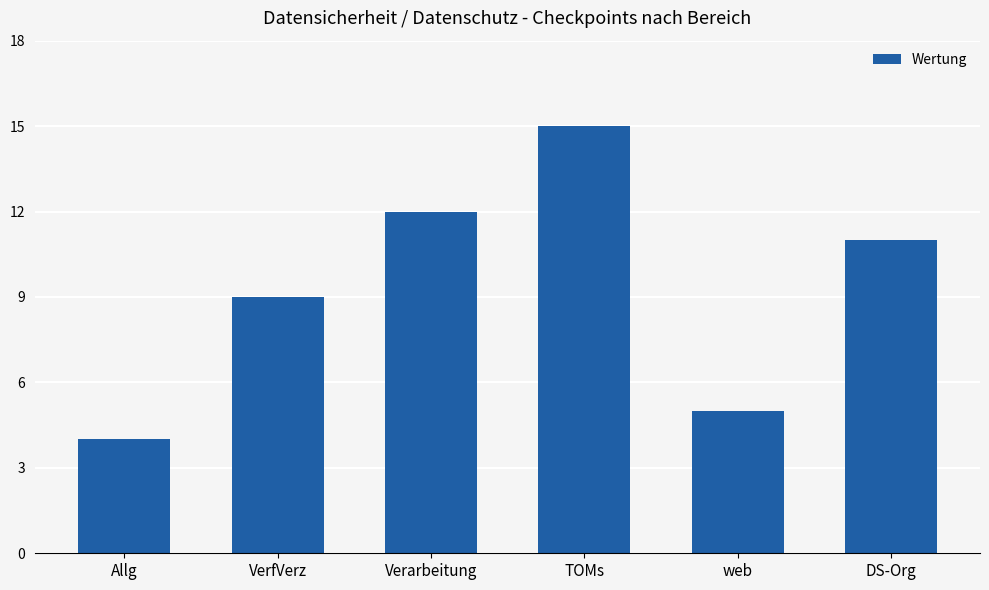

Approximately how many times larger is the value at Verarbeitung compared to DS-Org?

1.1